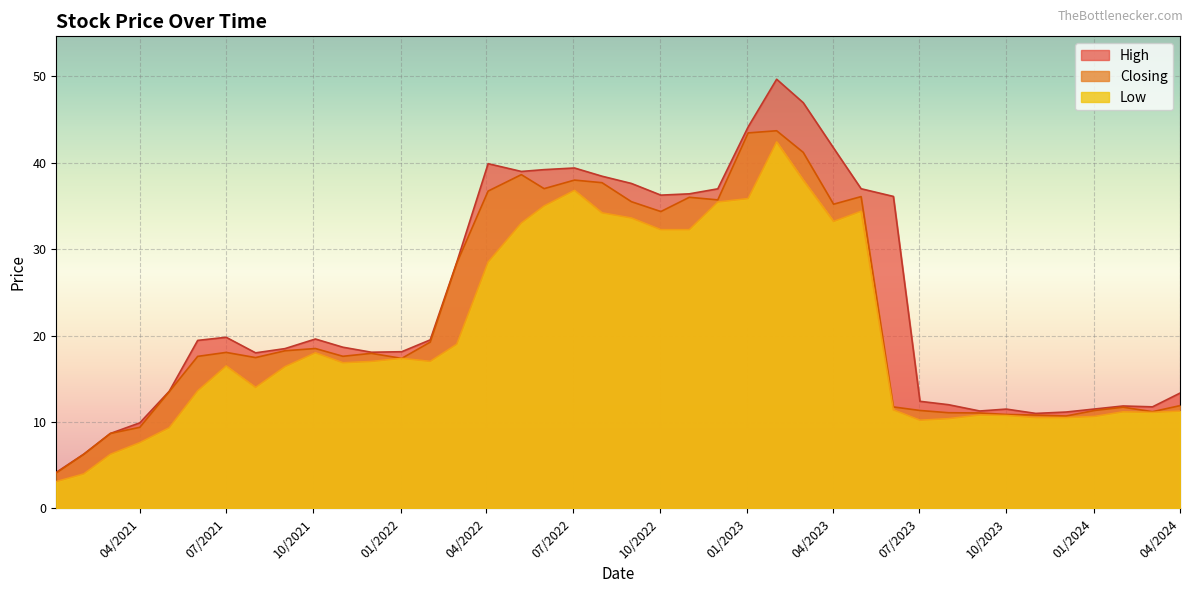

What are all the series names shown in the legend?

High, Closing, Low